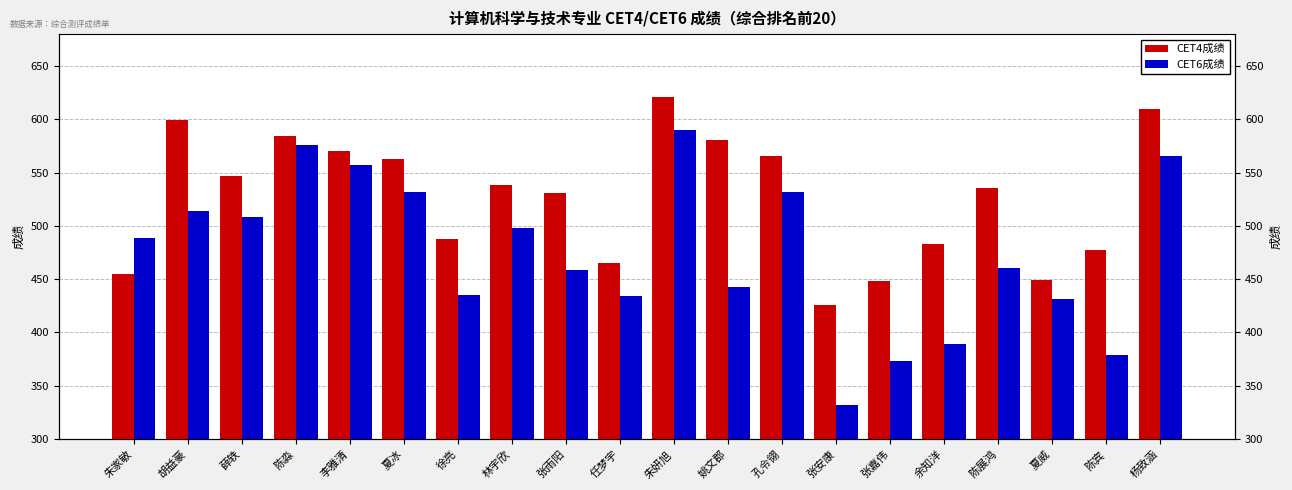

Reading left to right, what are all the values shown in this chart?

CET4成绩: 朱家敏=455	胡益豪=599	薛轶=547	陈淼=584	李雅清=570	夏冰=563	徐亮=488	林宇欣=538	张雨阳=531	任梦宇=465	朱妍旭=621	姚文郡=581	孔令翎=566	张安康=426	张嘉伟=448	余知洋=483	陈展鸿=536	夏威=449	陈宾=477	杨致涵=610
CET6成绩: 朱家敏=489	胡益豪=514	薛轶=508	陈淼=576	李雅清=557	夏冰=532	徐亮=435	林宇欣=498	张雨阳=459	任梦宇=434	朱妍旭=590	姚文郡=443	孔令翎=532	张安康=332	张嘉伟=373	余知洋=389	陈展鸿=460	夏威=431	陈宾=379	杨致涵=566